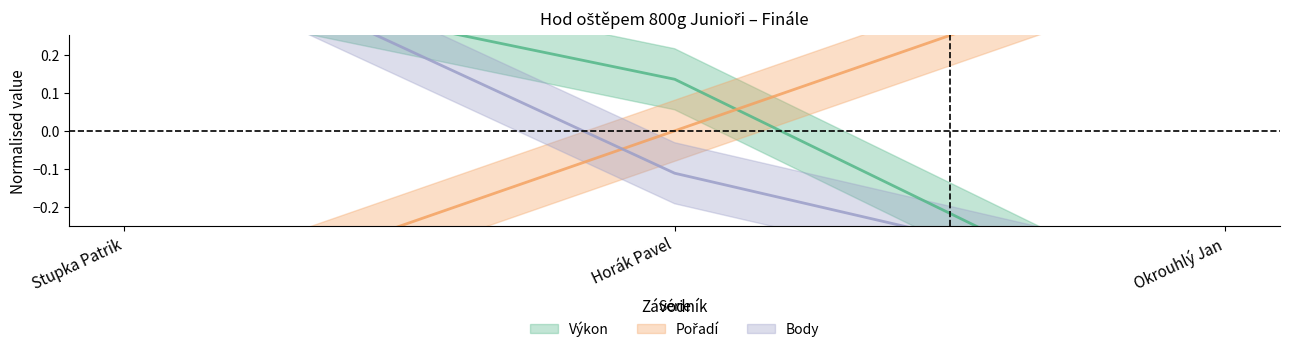

The value of Výkon at Stupka Patrik is 0.8. True or false?

False